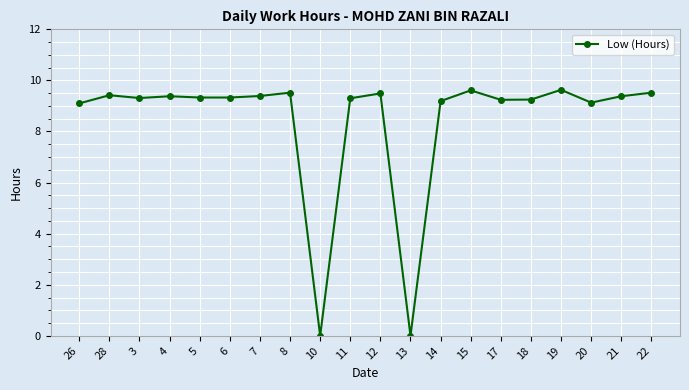

What is the sum of all values?

168.5